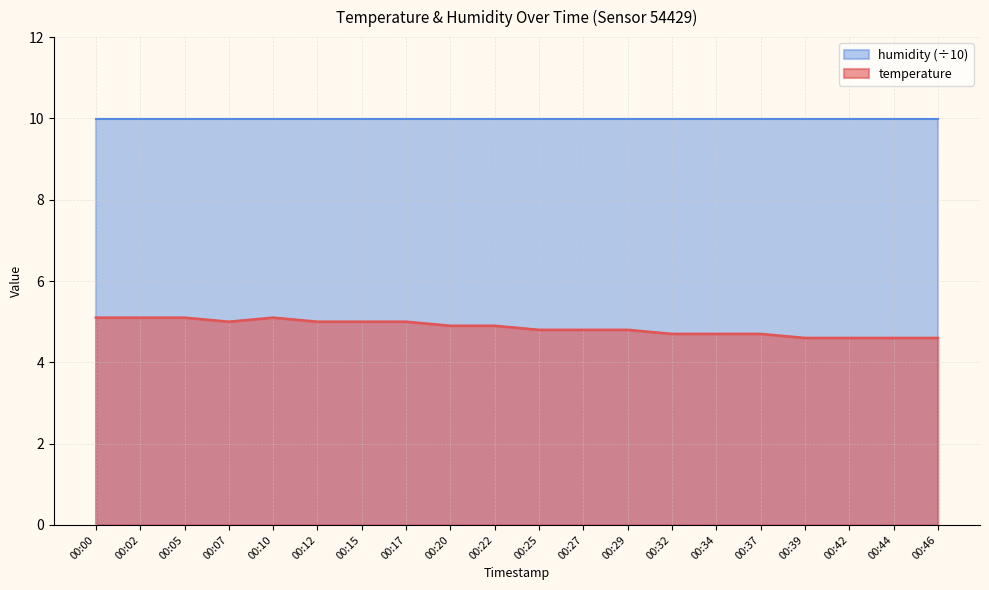

List the labels in order of value, smallest first.

00:39, 00:42, 00:44, 00:46, 00:32, 00:34, 00:37, 00:25, 00:27, 00:29, 00:20, 00:22, 00:07, 00:12, 00:15, 00:17, 00:00, 00:02, 00:05, 00:10